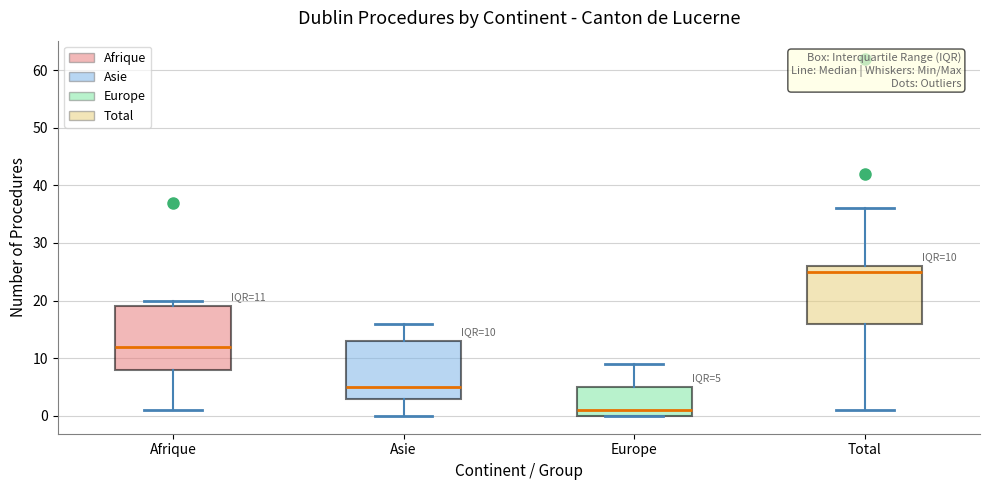

Which box is the tallest, from its lower edge to its upper edge?

Afrique